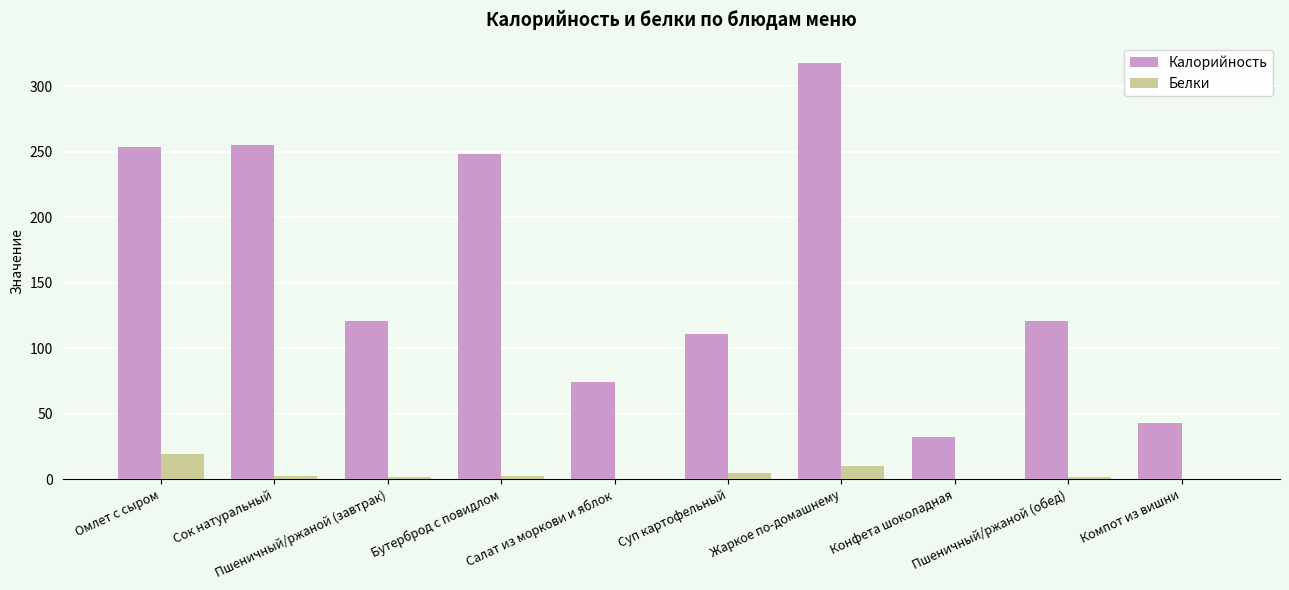

Count the number of data series in this chart.

2